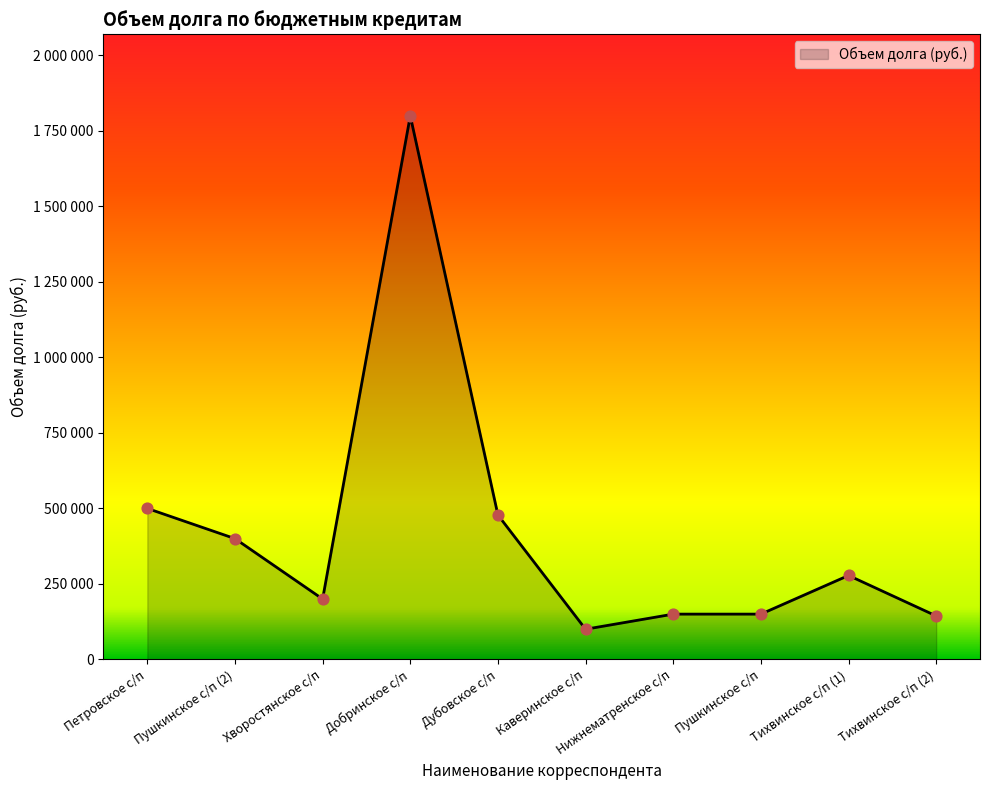

Between Пушкинское с/п (2) and Тихвинское с/п (1), which is larger?

Пушкинское с/п (2)